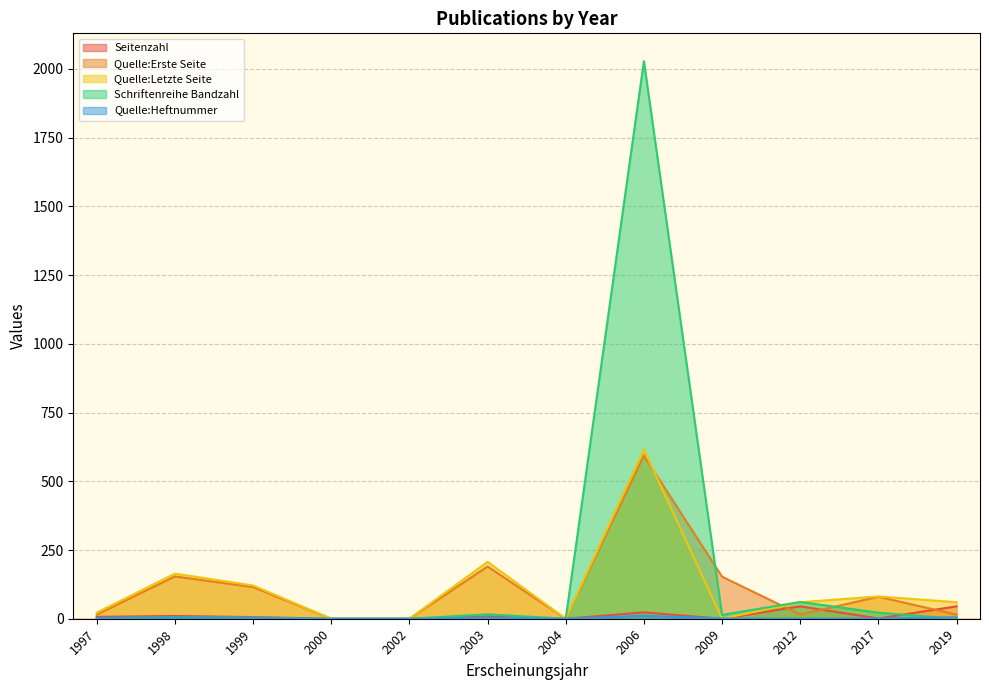

True or false: Quelle:Heftnummer and Quelle:Erste Seite intersect in this chart.

False